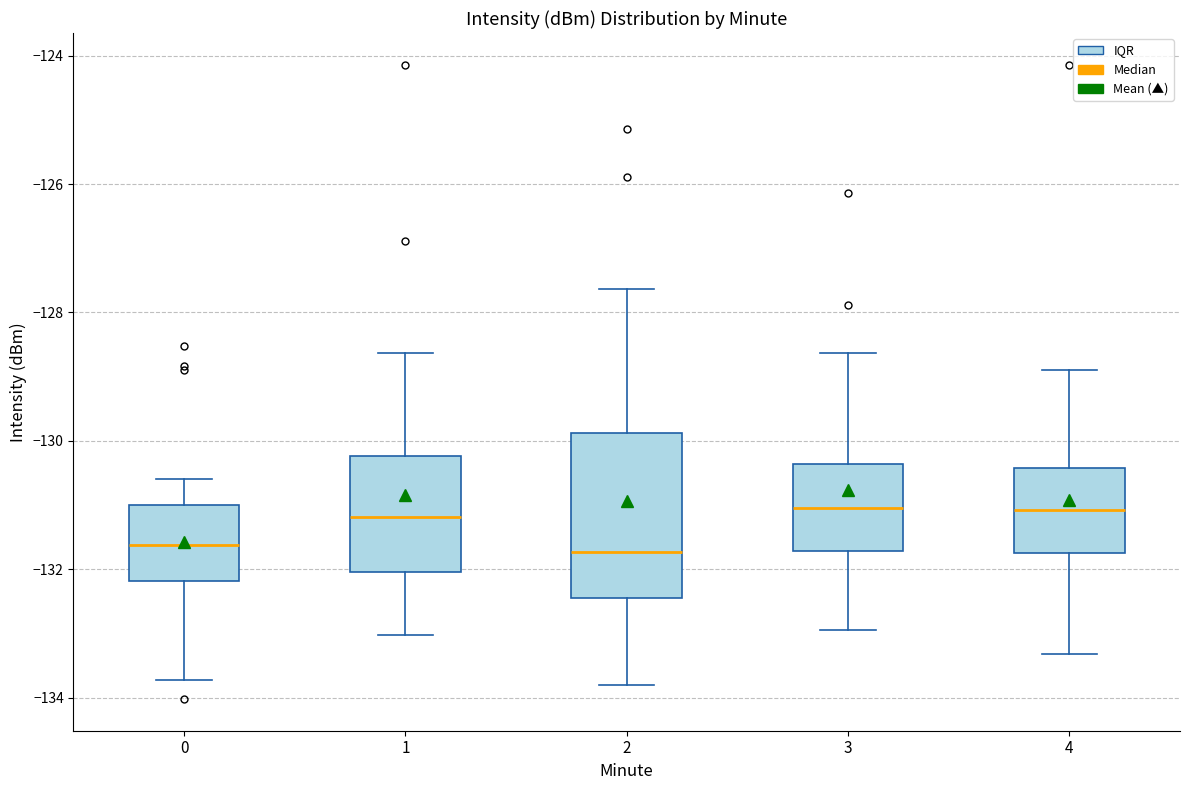

Where does the upper whisker of the box at x = 0 end on the y-axis? The values are not printed on the chart, so give them approximately, as read against the axis.

-130.6